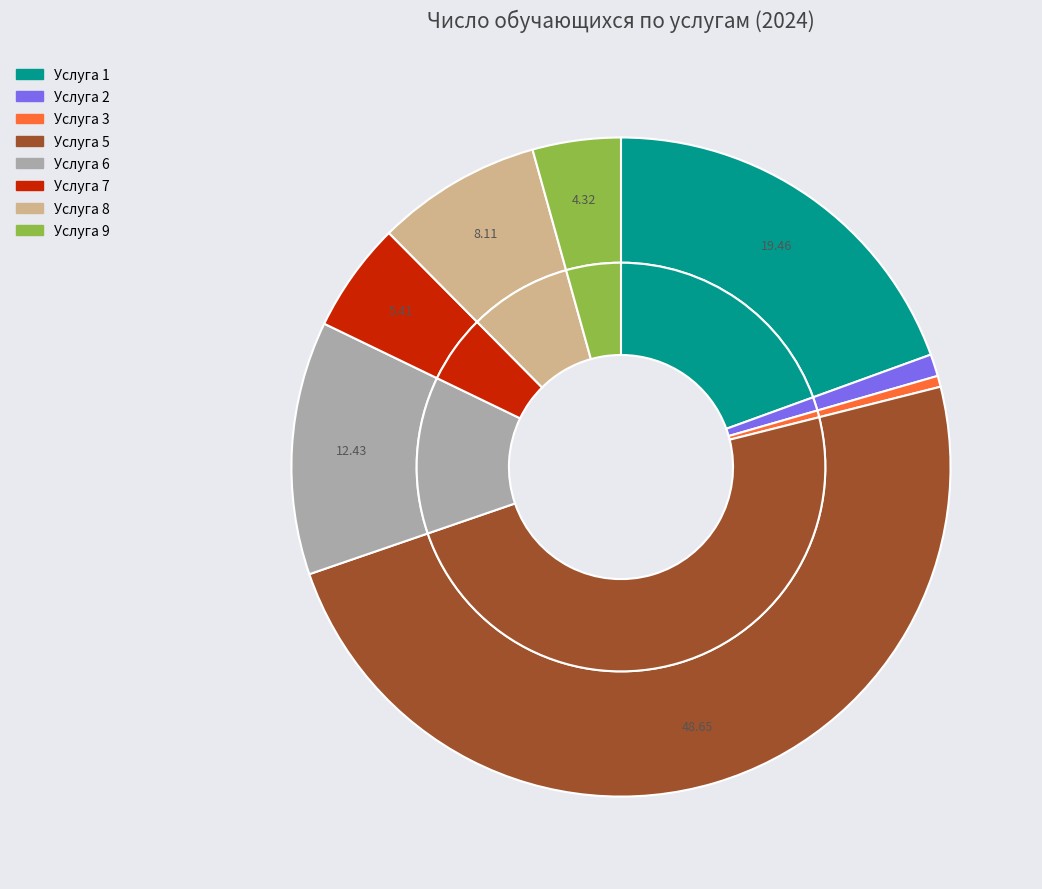

Approximately how many times larger is the value at Услуга 5 compared to Услуга 3?

90.0